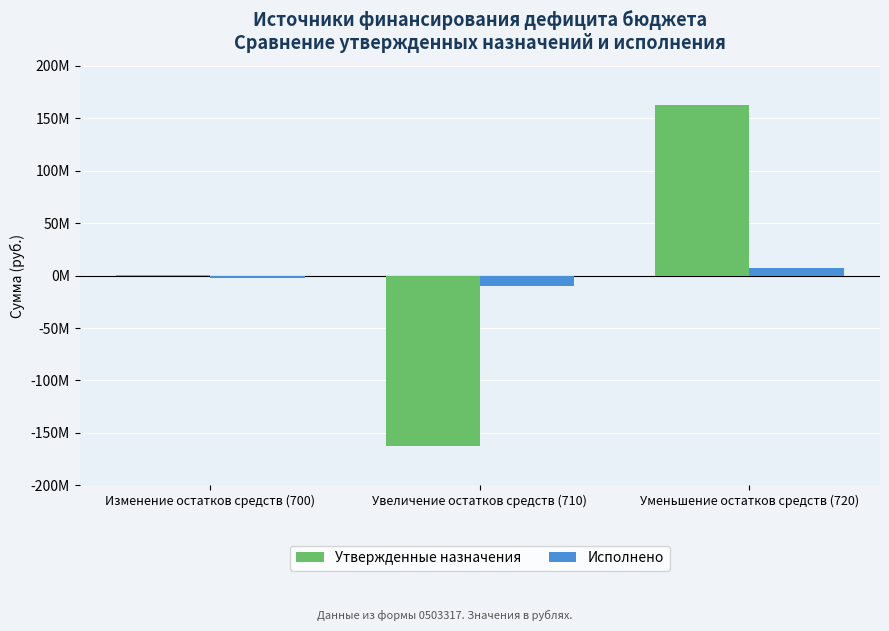

What is the total value across all series at Увеличение остатков средств (710)?

-171865737.8